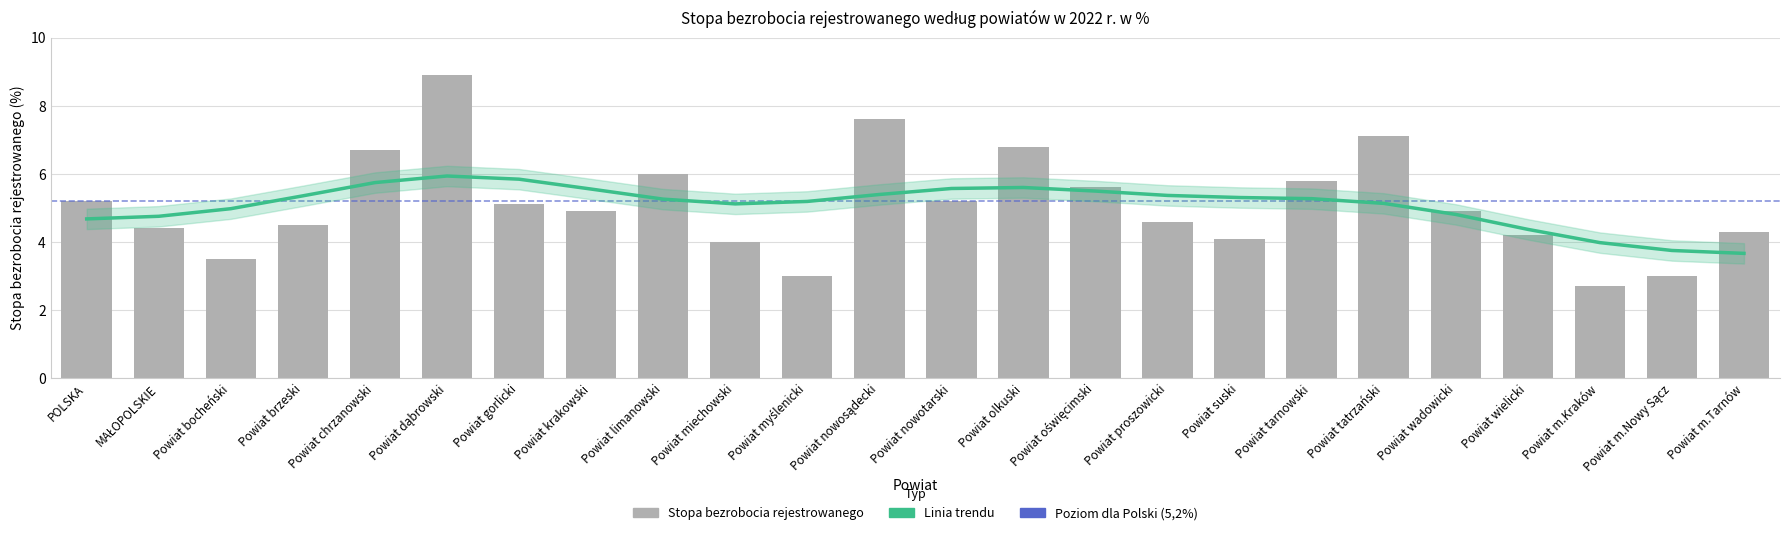

Where is the data nearest to the value 5?

Powiat gorlicki